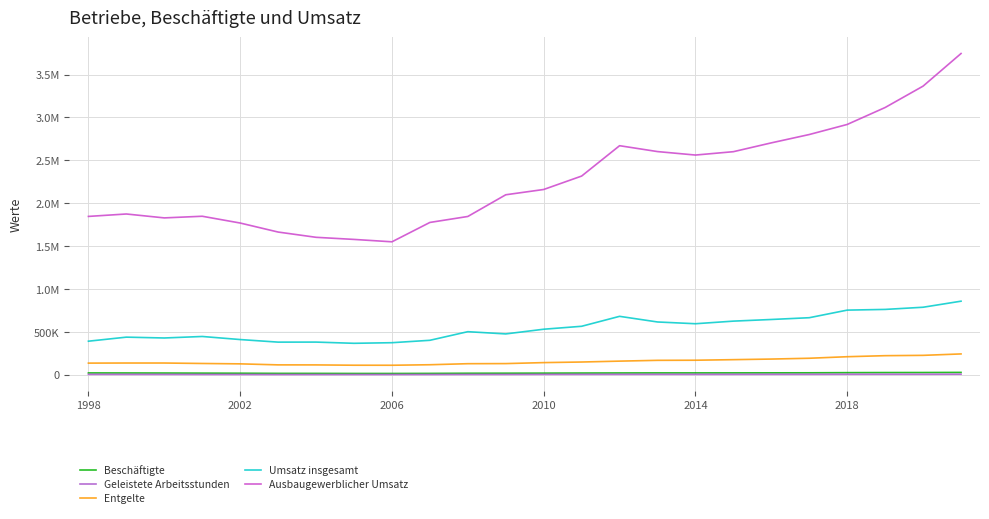

True or false: Beschäftigte has more than 2 points higher than both neighbors.

False